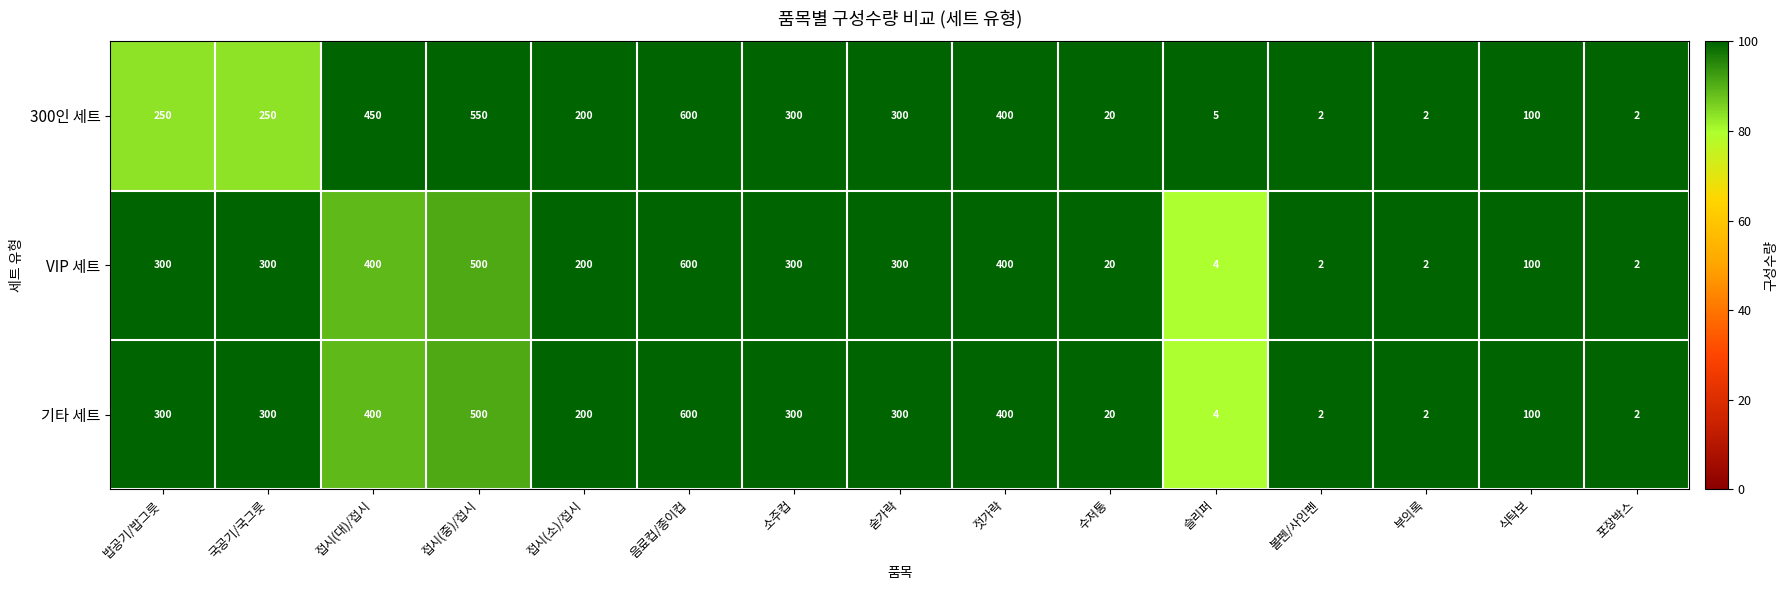

What is the average value of the 기타 세트 series?

229